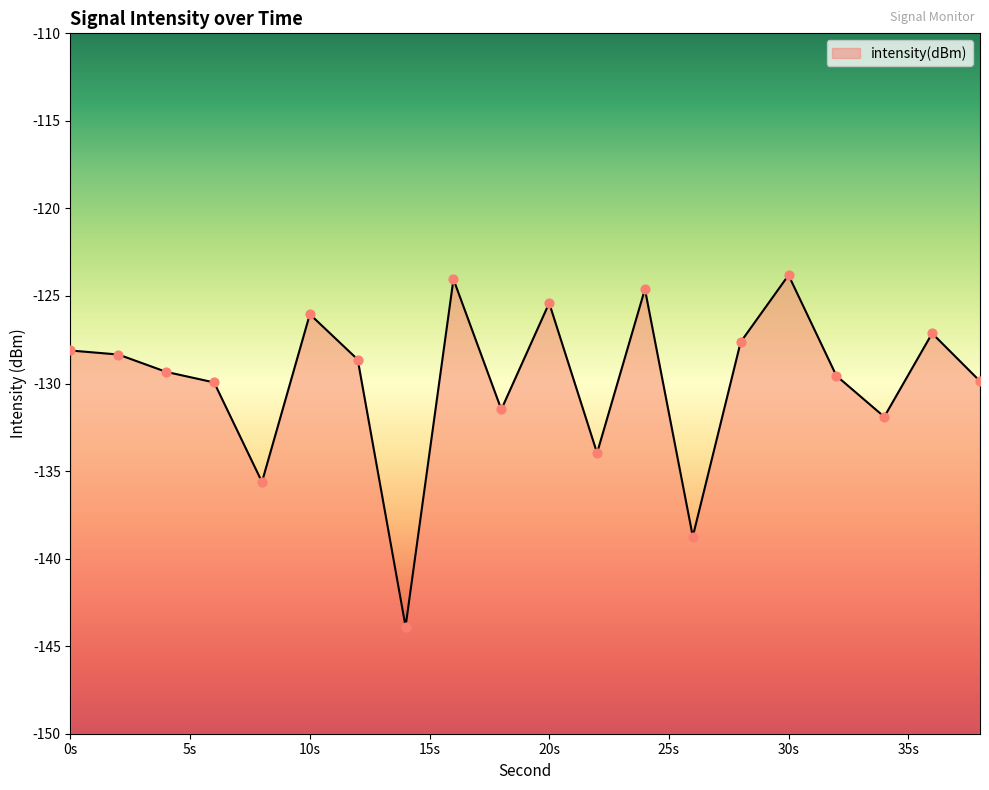

Between 28 and 8, which is larger?

28